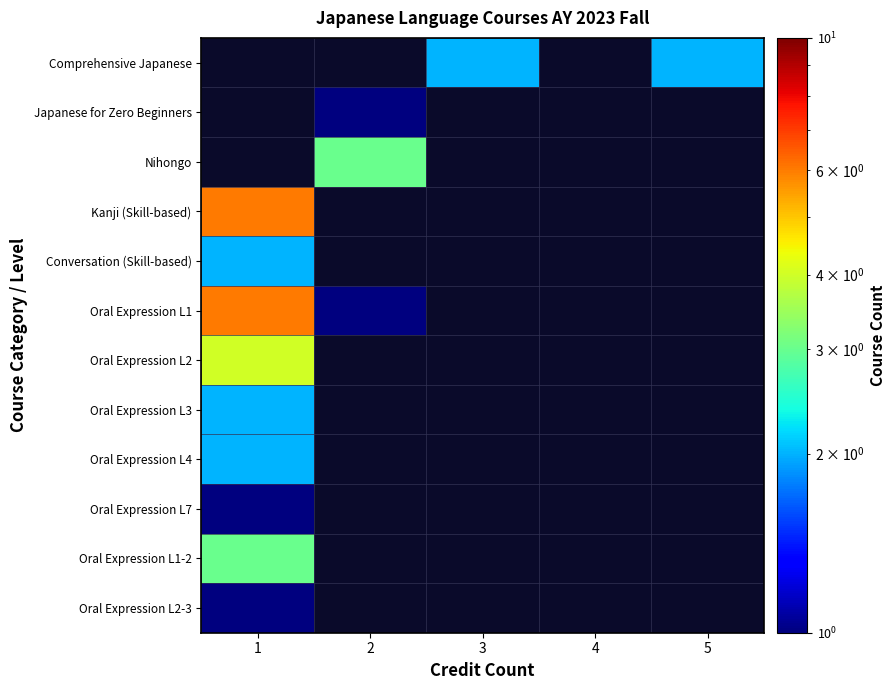

Which series has the largest range (max minus min)?

Oral Expression L1